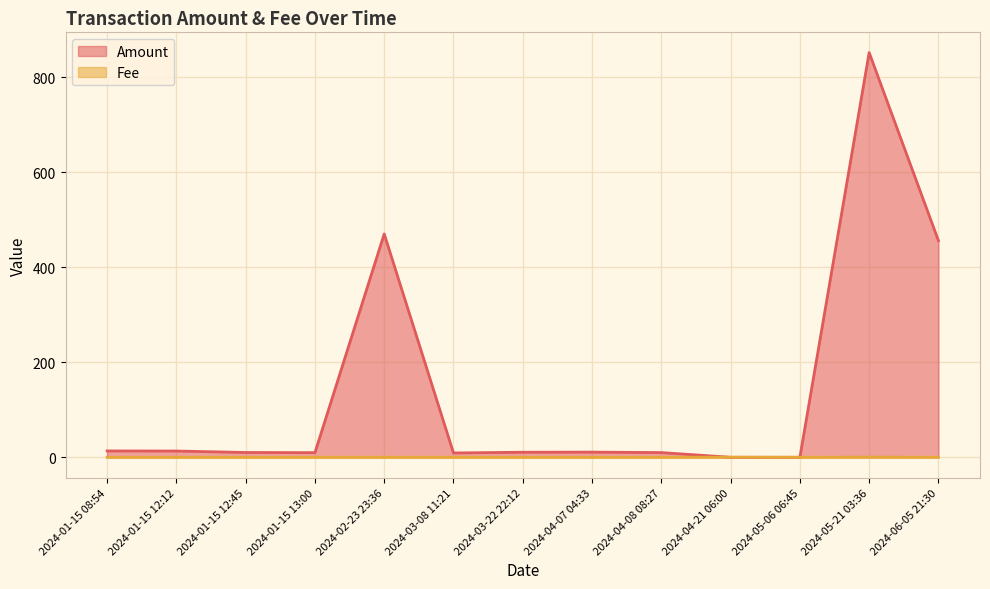

Reading left to right, list all the values displayed in this chart.

Amount: 2024-01-15 08:54=13.3	2024-01-15 12:12=13.2	2024-01-15 12:45=10.1	2024-01-15 13:00=9.7	2024-02-23 23:36=470.2	2024-03-08 11:21=9.1	2024-03-22 22:12=10.6	2024-04-07 04:33=10.9	2024-04-08 08:27=9.9	2024-04-21 06:00=0.0	2024-05-06 06:45=0.0	2024-05-21 03:36=852.1	2024-06-05 21:30=456.1
Fee: 2024-01-15 08:54=0.0	2024-01-15 12:12=0.0	2024-01-15 12:45=0.0	2024-01-15 13:00=0.0	2024-02-23 23:36=0.0	2024-03-08 11:21=0.0	2024-03-22 22:12=0.0	2024-04-07 04:33=0.0	2024-04-08 08:27=0.0	2024-04-21 06:00=0.2	2024-05-06 06:45=0.0	2024-05-21 03:36=0.2	2024-06-05 21:30=0.1